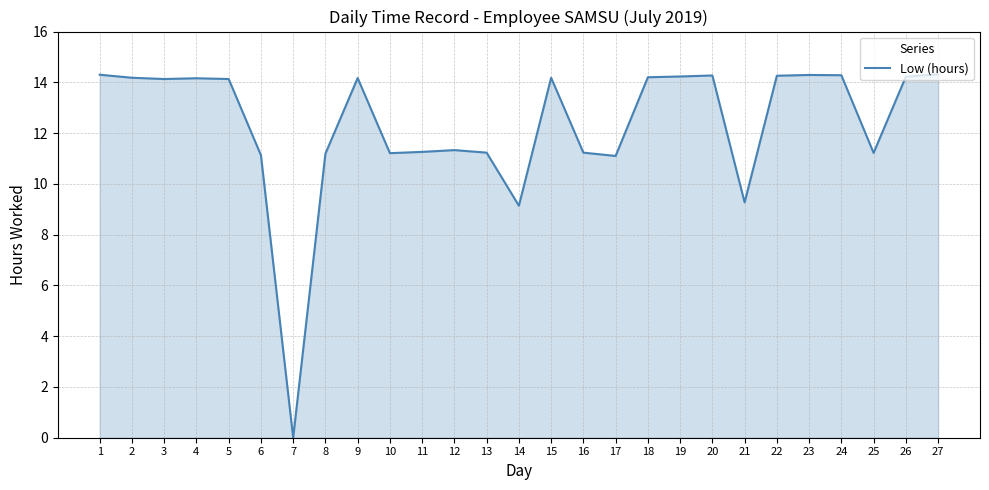

Does the chart display data point markers on the line(s)?

No